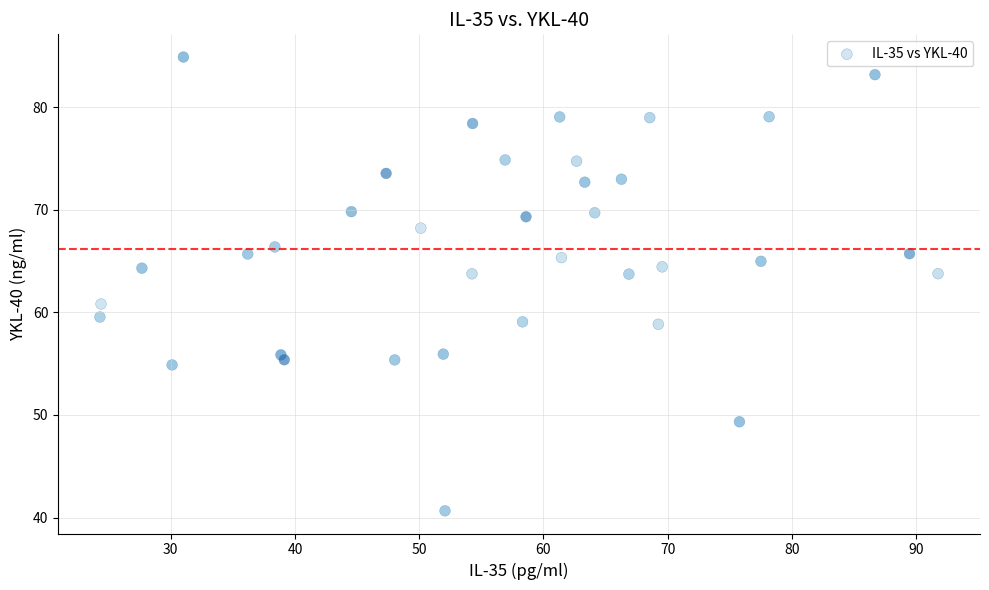

What Y value in the scatter plot is closest to 62?

60.8